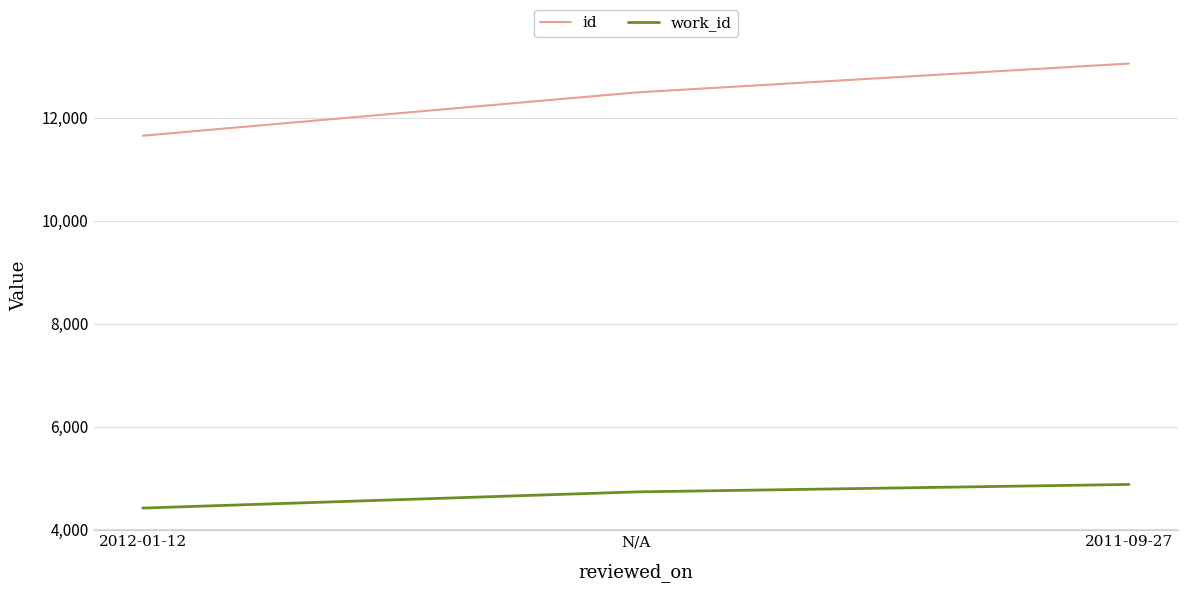

What is the difference between the maximum and minimum values in the id series?

1402